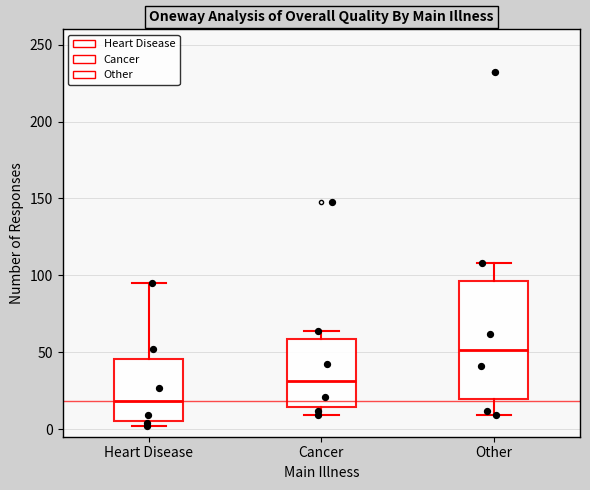

Reading left to right, read every box against the y-axis: the position of its median line, the range the box covers, and the ends of its whiskers. The values are not printed on the chart, so give them approximately, as read against the axis.

Heart Disease: median 20, box 5 to 45, whiskers 0 to 95
Cancer: median 30, box 15 to 60, whiskers 10 to 65
Other: median 50, box 20 to 95, whiskers 10 to 110